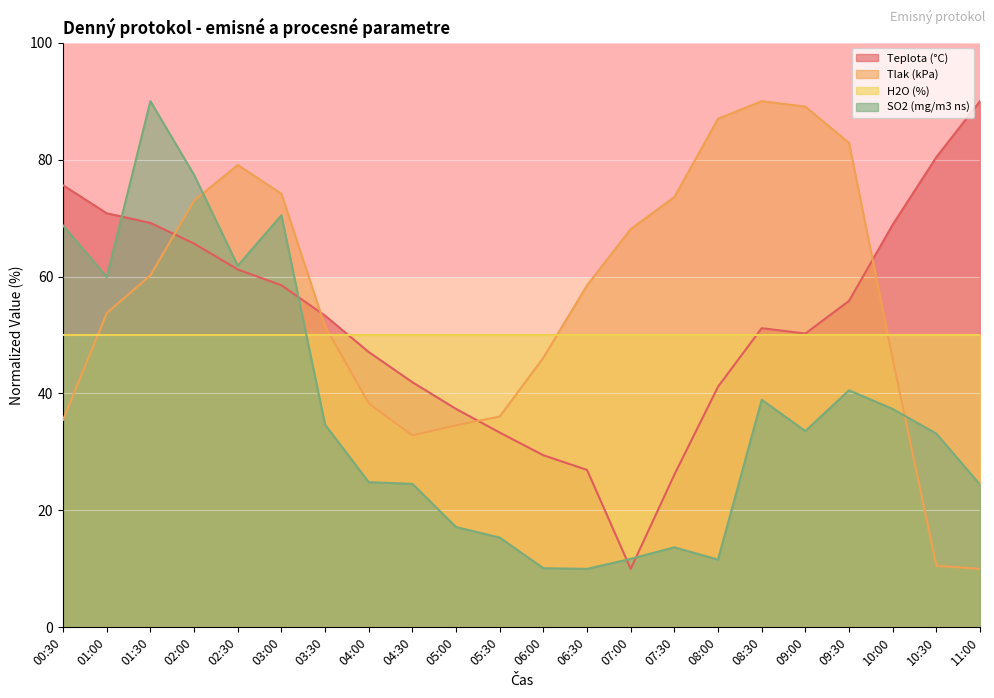

At which category does Tlak (kPa) reach its first local peak?

02:30